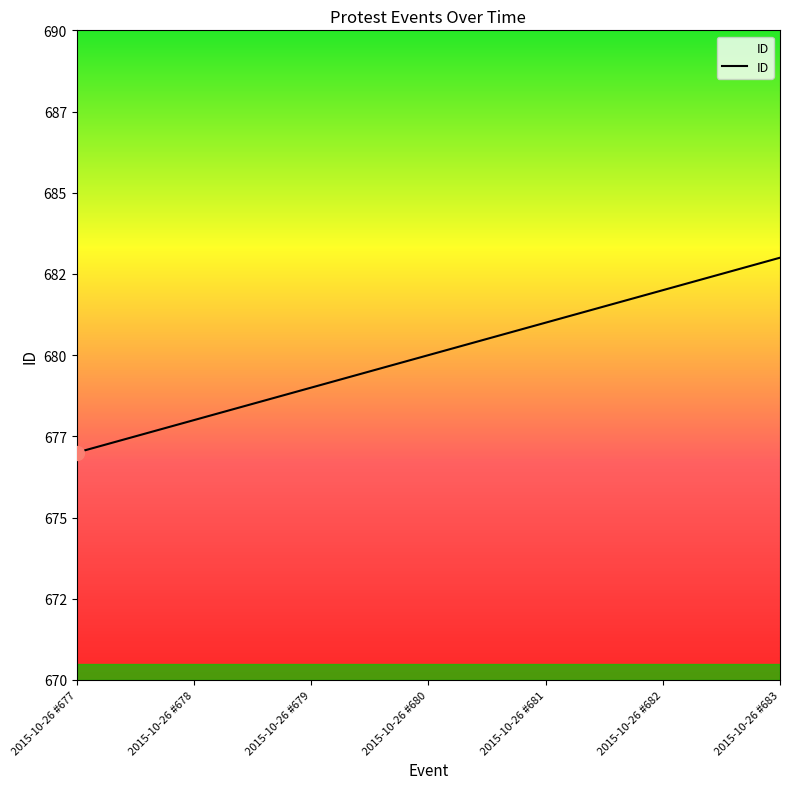

Does the chart have visible grid lines?

No